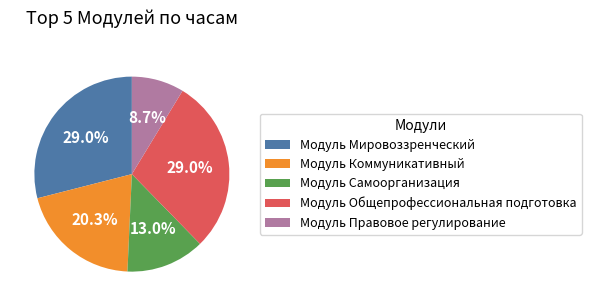

To the nearest percent, what portion does Модуль Мировоззренческий represent?

29%